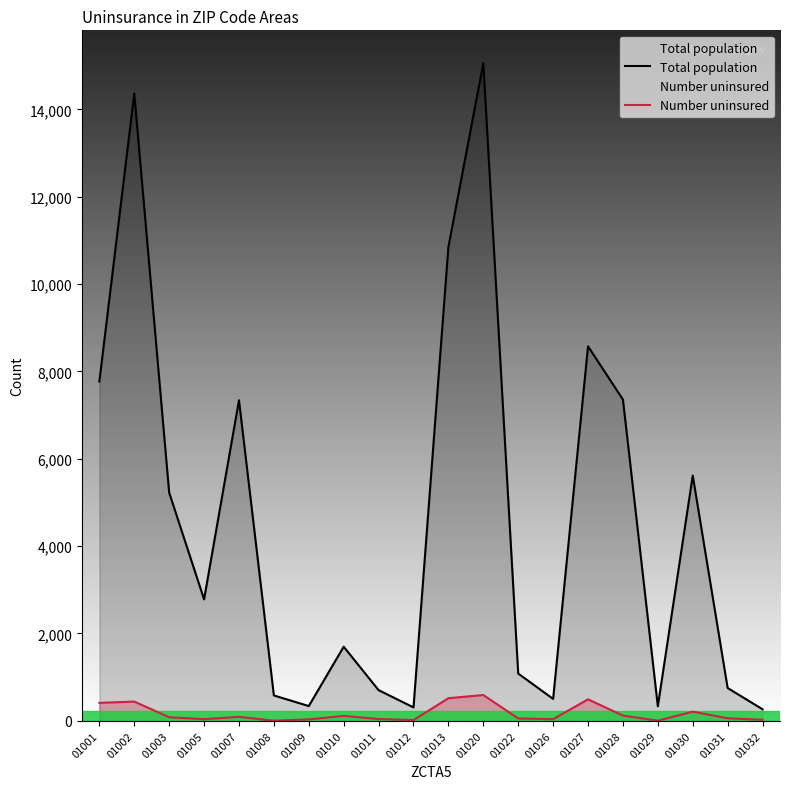

What is the sum of the Number uninsured values at 01007 and 01030?

301